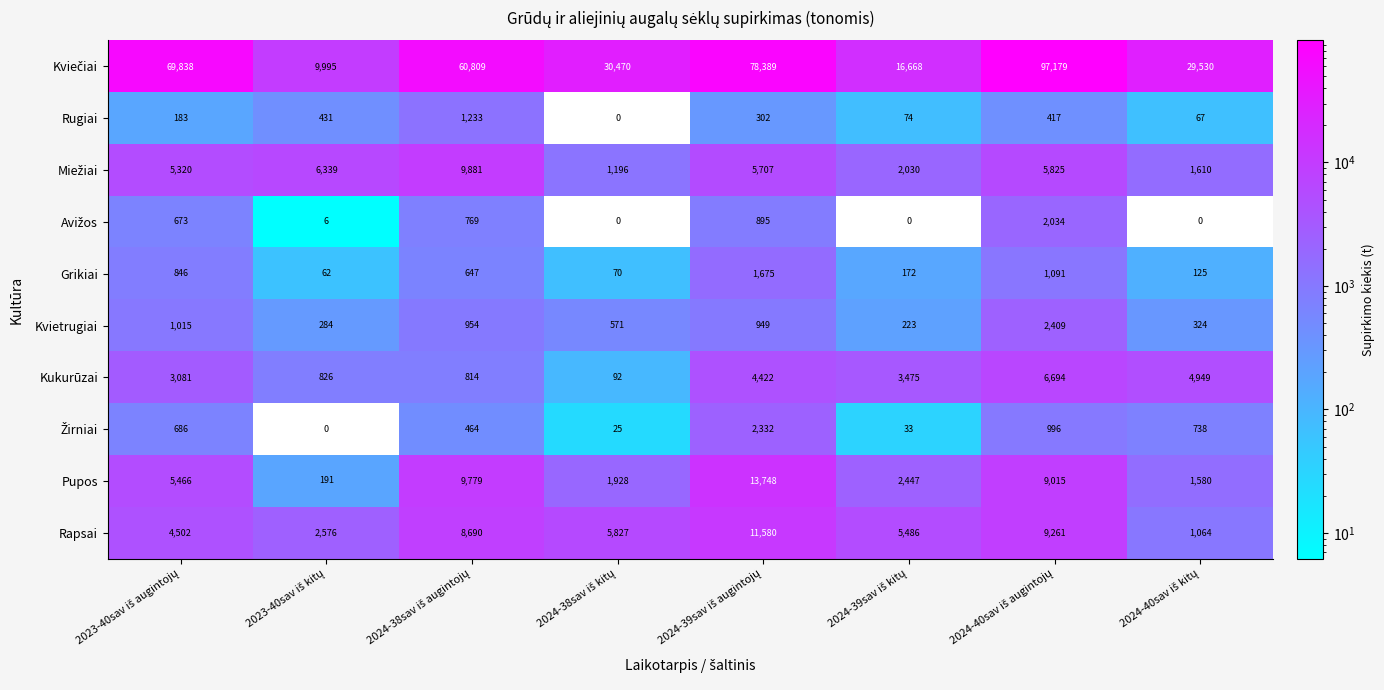

How many categories are shown in the chart?

8